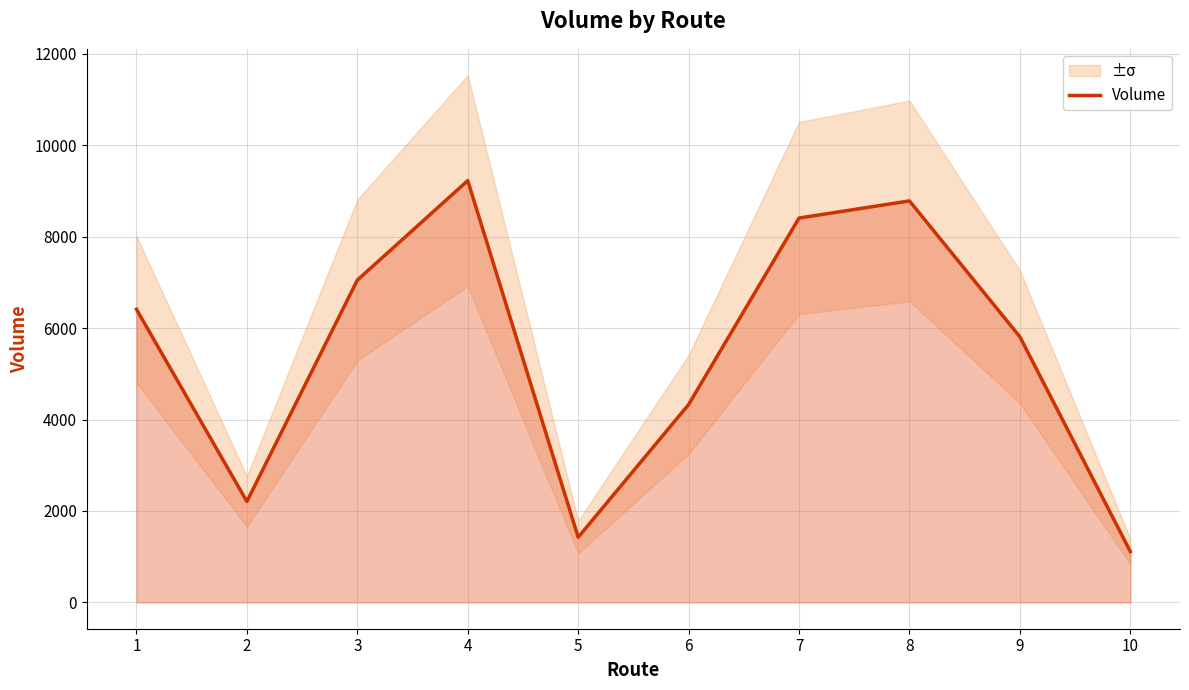

Rank the categories by value from lowest to highest.

10, 5, 2, 6, 9, 1, 3, 7, 8, 4